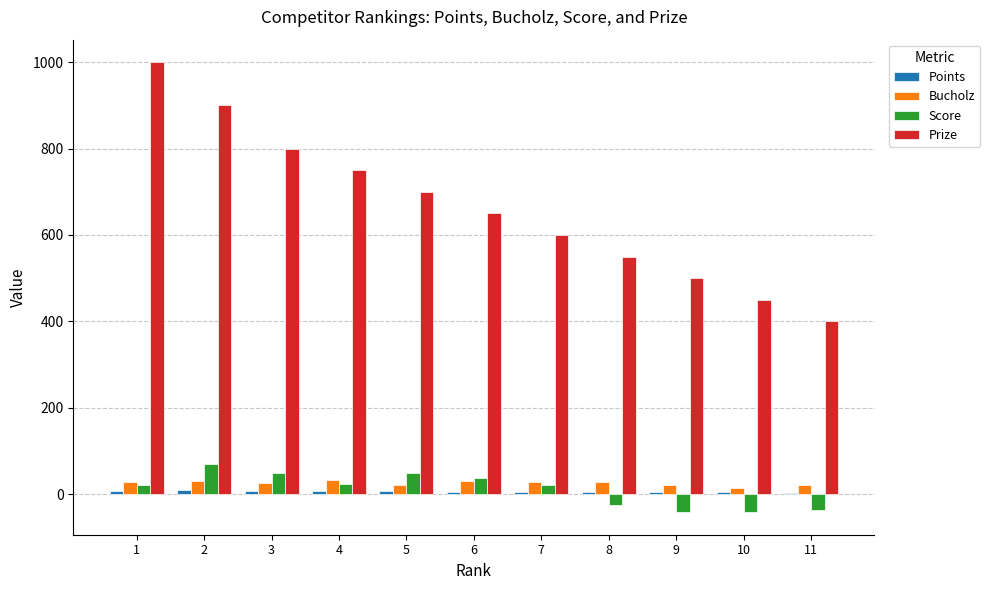

Where is Score nearest to the value 13?

1